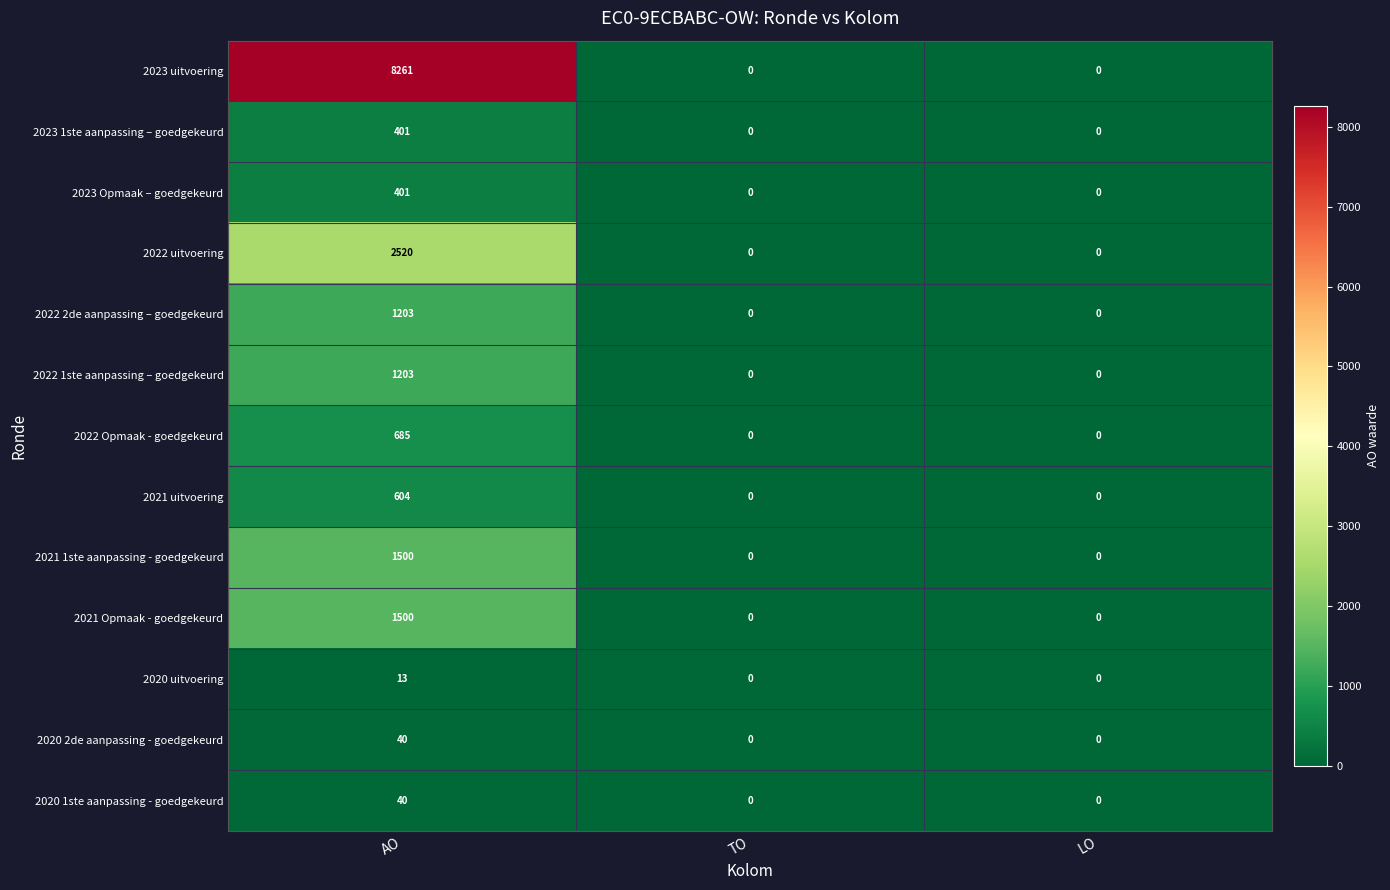

How many distinct data groups are displayed?

13